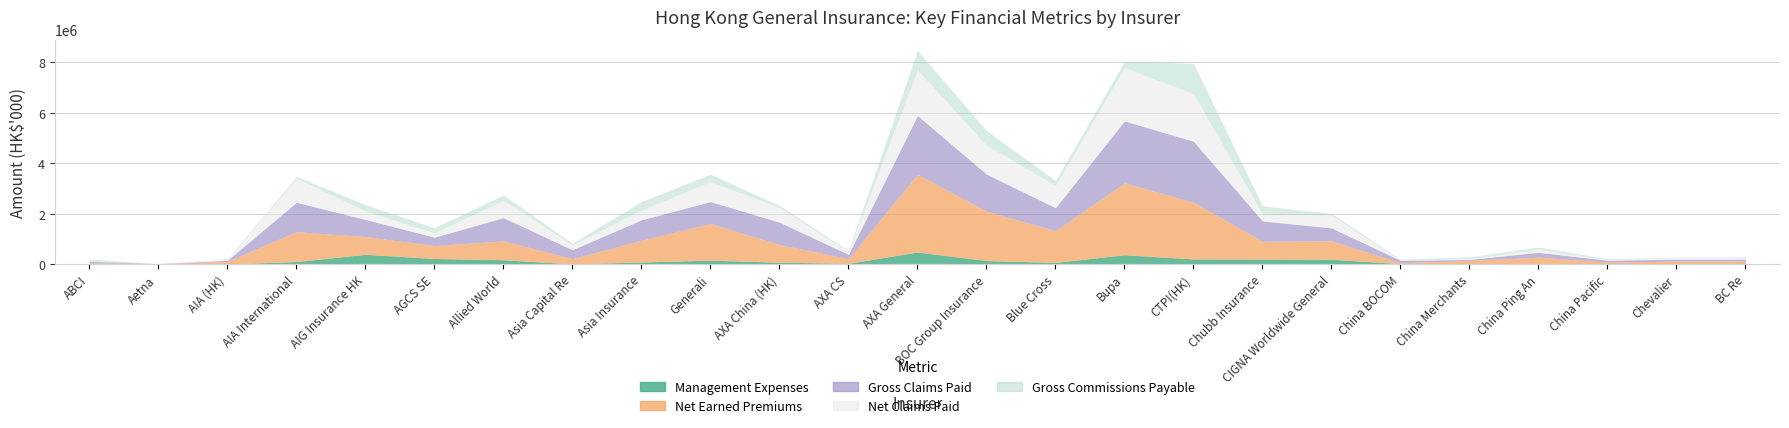

What is the maximum value for Net Earned Premiums?

3082018